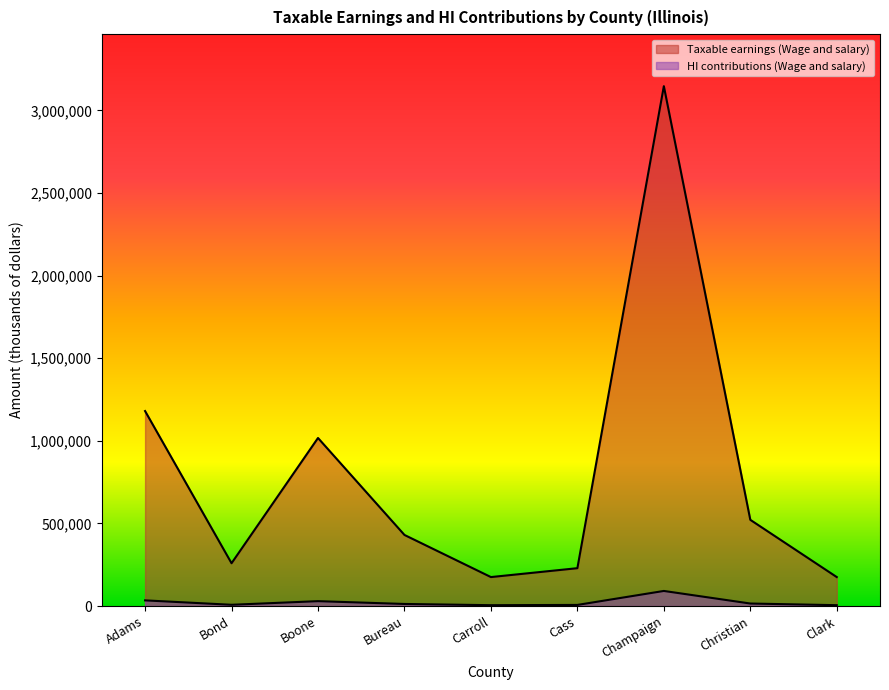

Reading right to left, transcribe all the data shown in this chart.

Taxable earnings (Wage and salary): Clark=175222	Christian=521736	Champaign=3146303	Cass=229015	Carroll=175222	Bureau=430171	Boone=1017074	Bond=259006	Adams=1180090
HI contributions (Wage and salary): Clark=5081	Christian=15130	Champaign=91243	Cass=6641	Carroll=5081	Bureau=12475	Boone=29495	Bond=7511	Adams=34223